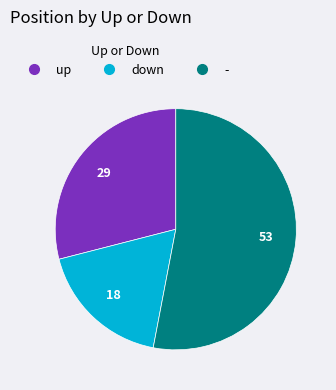

Is down the majority of the pie?

No